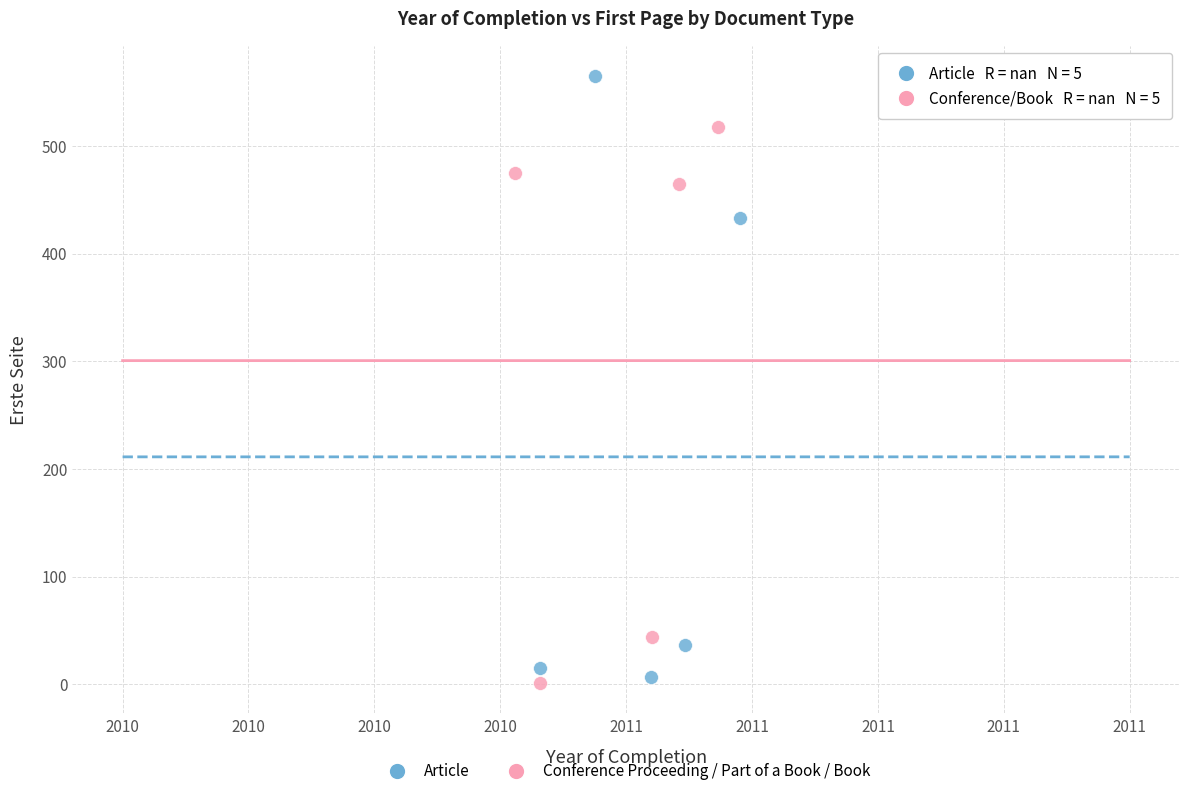

Which series reaches the minimum Y coordinate?

Conference Proceeding / Part of a Book / Book